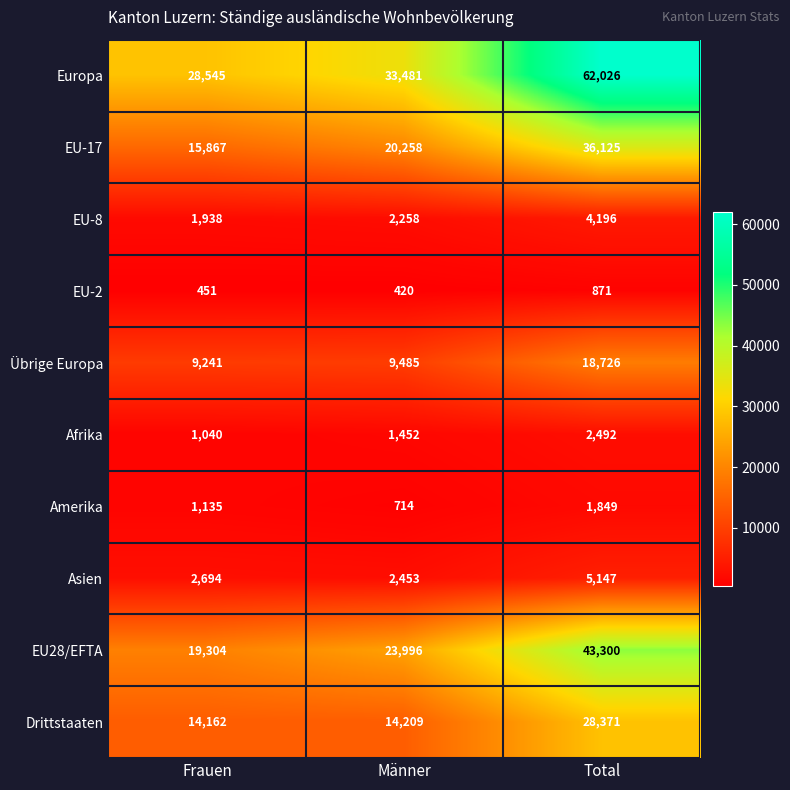

Read the Amerika value at Männer.

714